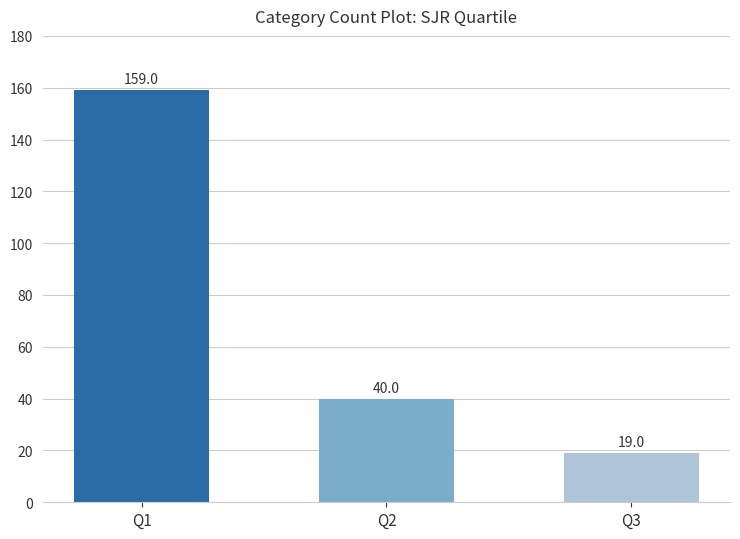

Rank the categories by value from highest to lowest.

Q1, Q2, Q3